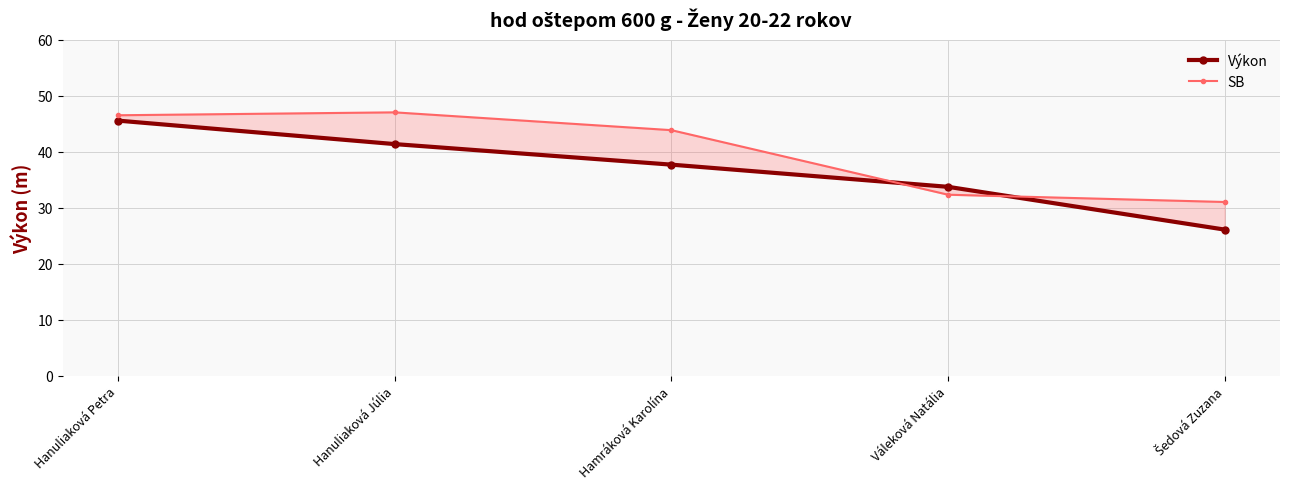

Where does the Výkon series first go above 37?

Hanuliaková Petra